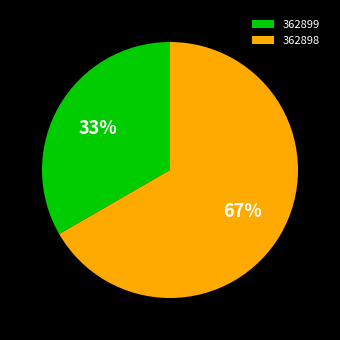

The 362898 slice represents 75% of the pie. True or false?

False